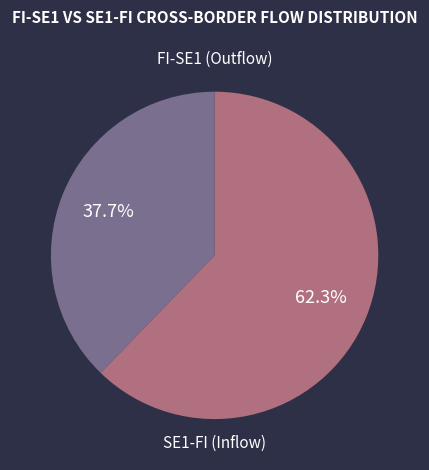

Does any single category account for the majority?

Yes